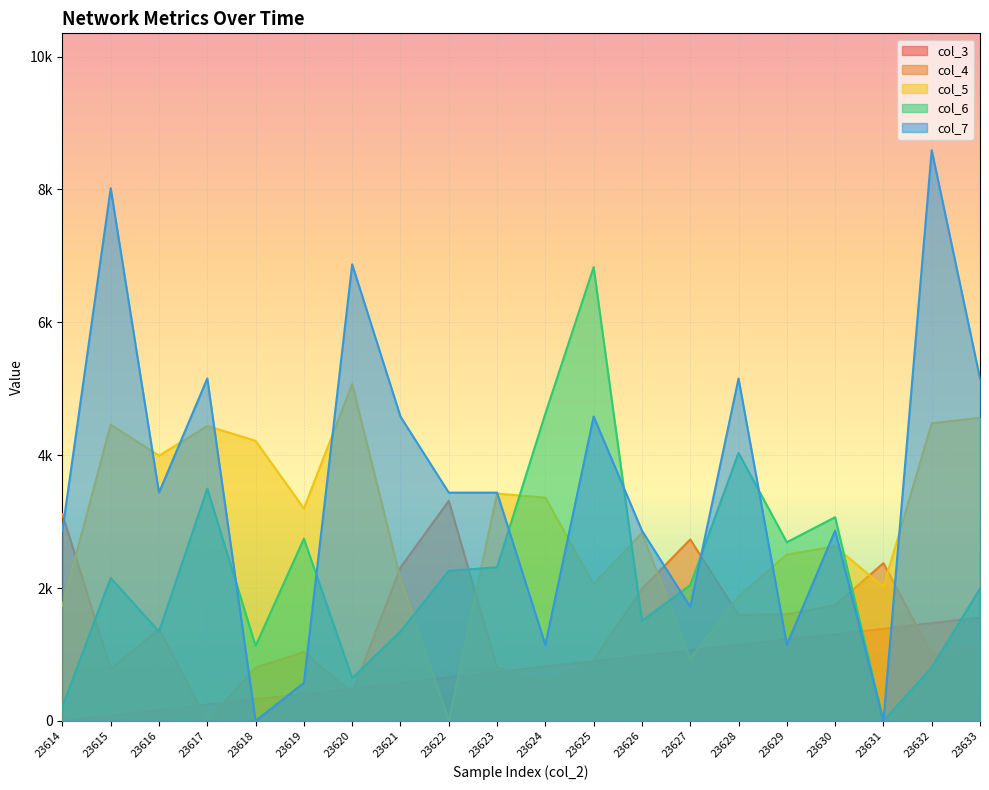

What are all the series names shown in the legend?

col_3, col_4, col_5, col_6, col_7